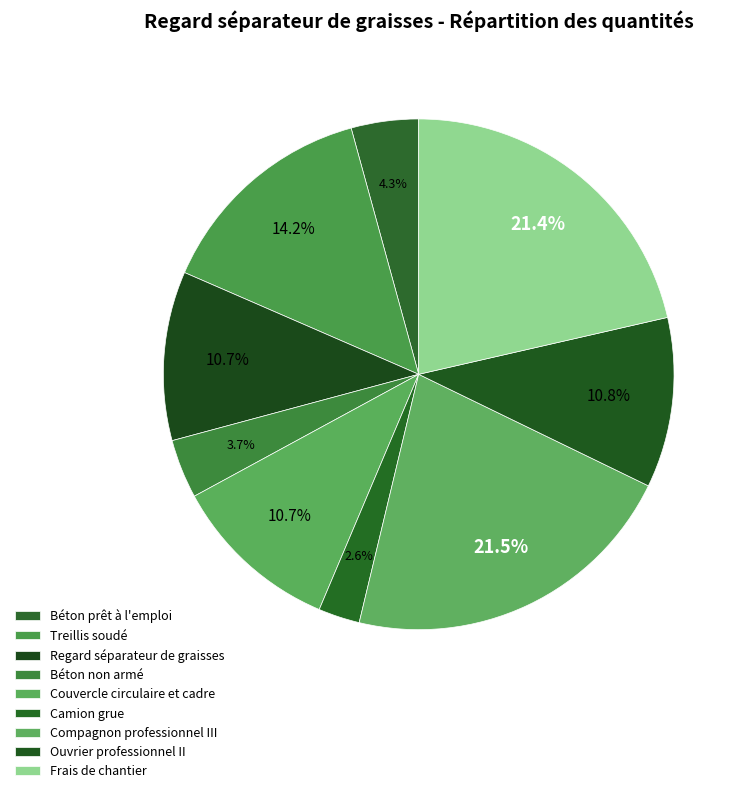

Count the number of slices in the pie.

9